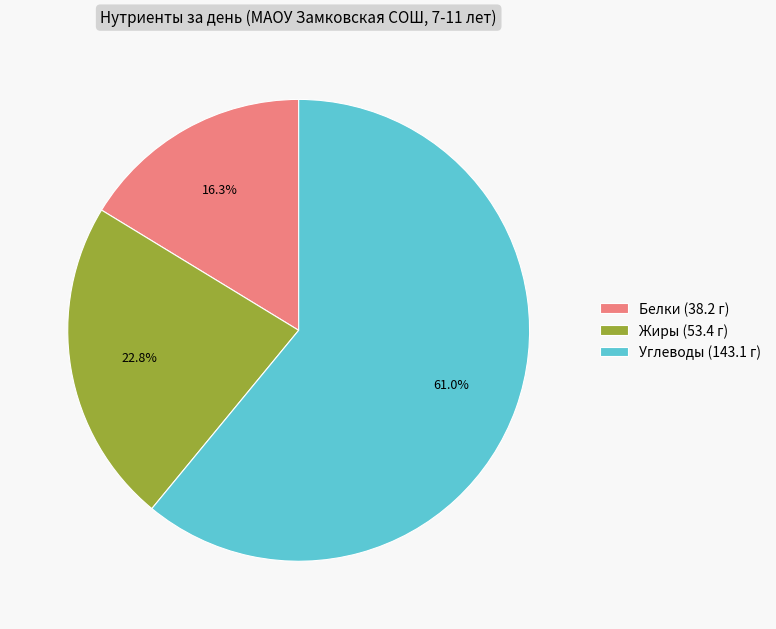

To the nearest percent, what is the average slice percentage?

33%